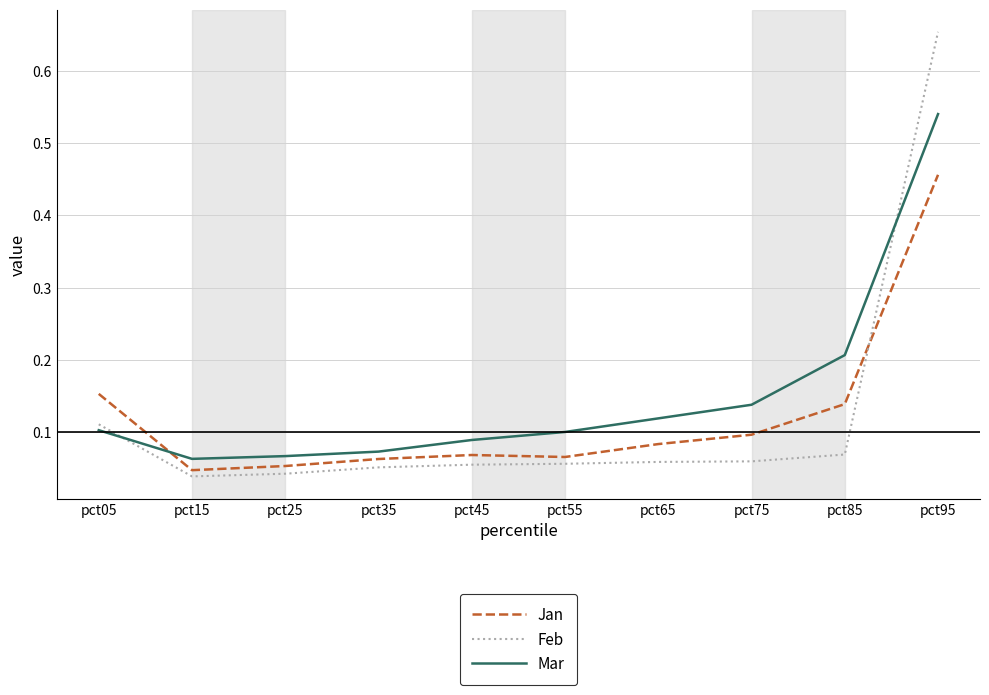

List the series in order of their peak value, lowest first.

Jan, Mar, Feb